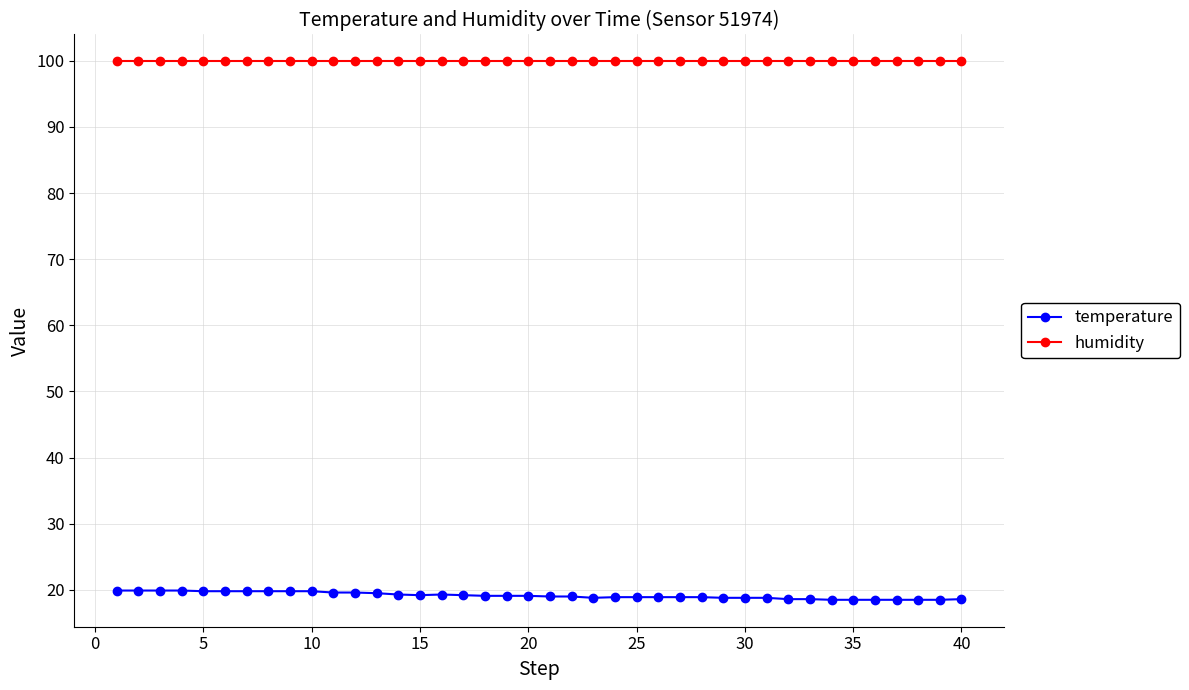

What is the value of the temperature point at the 40th from the left?

18.6